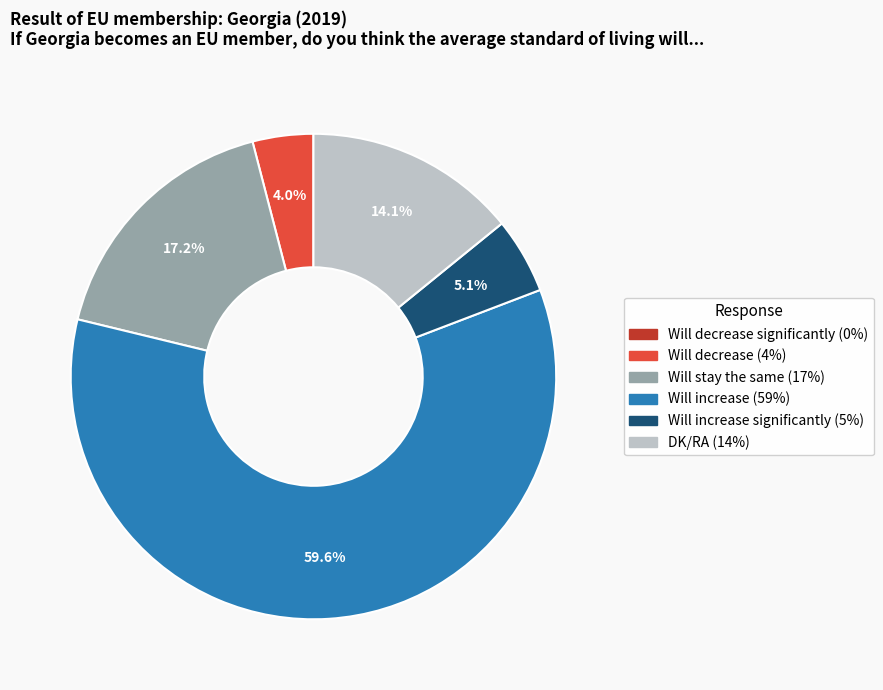

Which slice is the largest?

Will increase